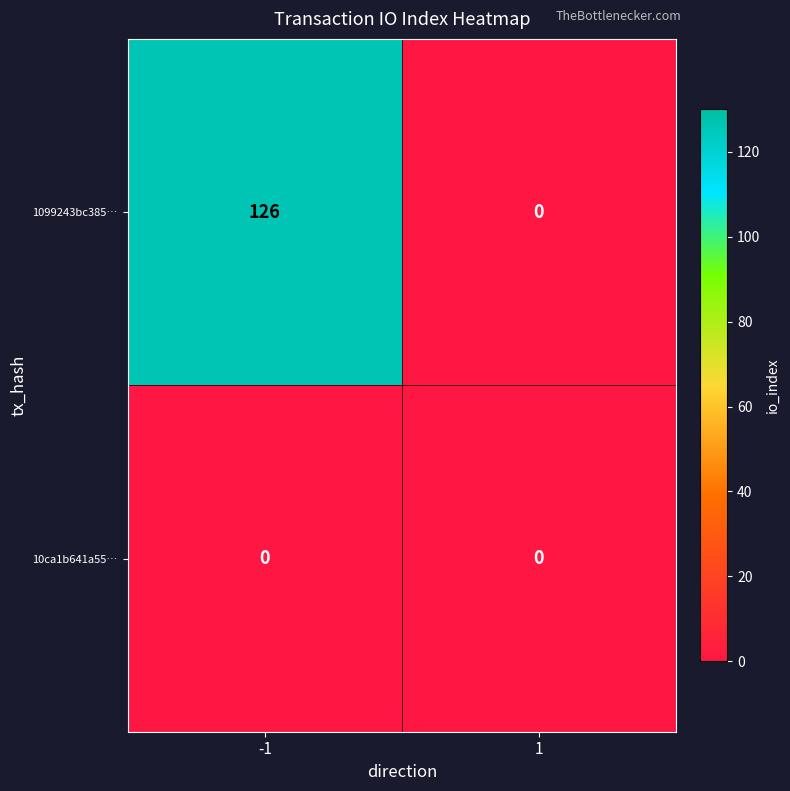

Rank the series at -1 from highest to lowest value.

1099243bc385…, 10ca1b641a55…